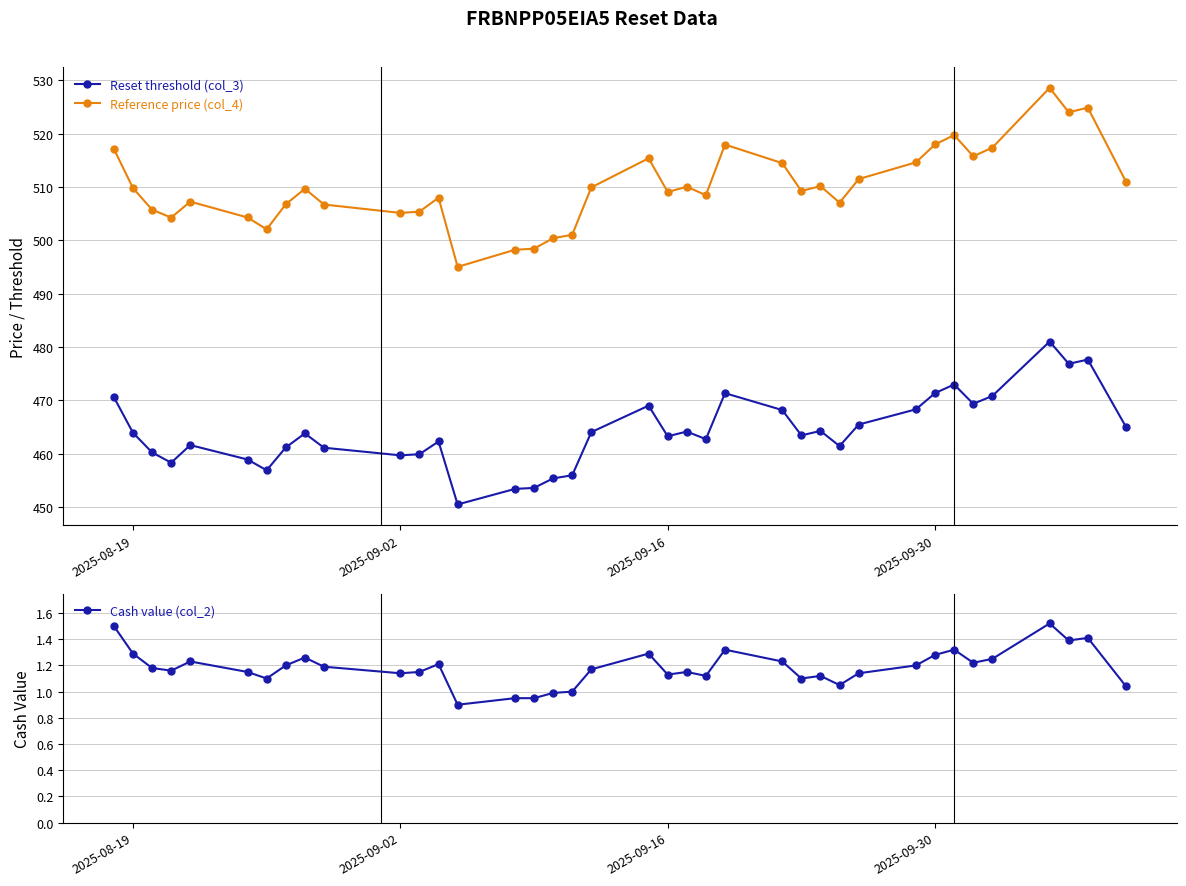

List the series in order of their peak value, highest first.

Reference price (col_4), Reset threshold (col_3), Cash value (col_2)